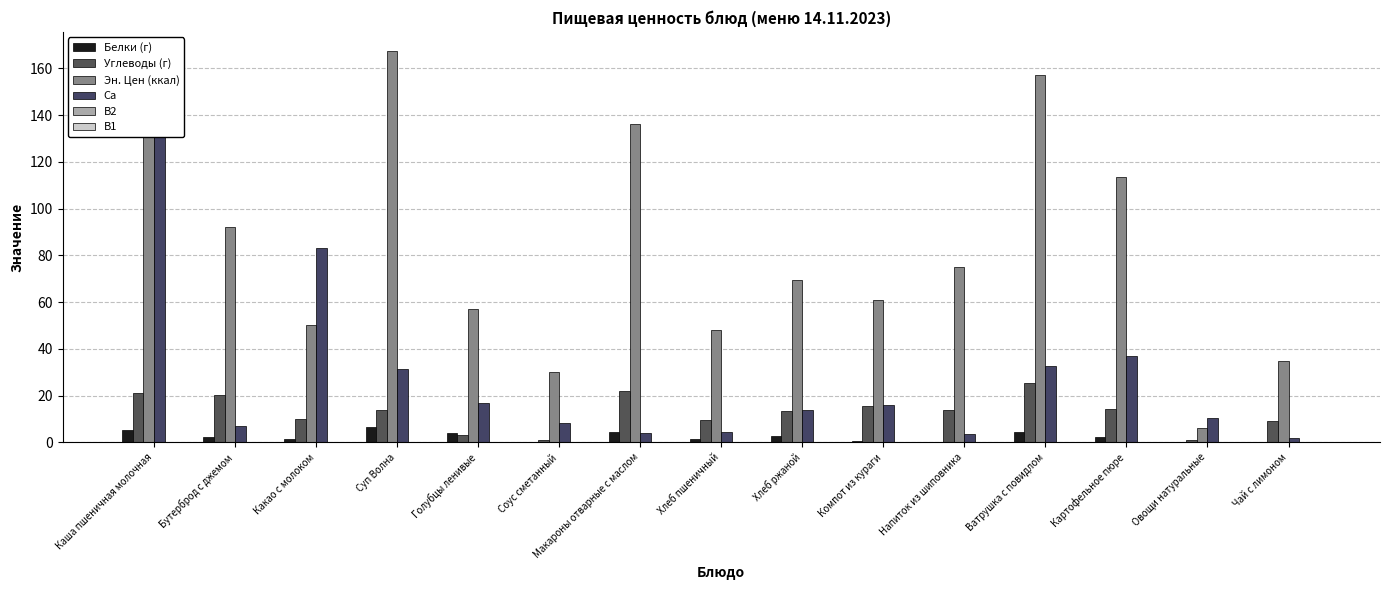

Reading left to right, transcribe all the data shown in this chart.

Белки (г): 5.3	2.3	1.2	6.5	4.1	0.3	4.5	1.6	2.6	0.5	0.2	4.5	2.4	0.4	0.0
Углеводы (г): 21.3	20.1	10.1	14.0	3.0	1.1	21.8	9.7	13.4	15.6	13.8	25.3	14.4	1.1	9.1
Эн. Цен (ккал): 159.8	92.0	50.0	167.2	56.9	30.0	136.0	48.0	69.6	60.9	75.0	157.1	113.6	6.3	35.0
Ca: 139.0	7.0	83.3	31.2	16.9	8.3	4.0	4.6	14.0	16.2	3.4	32.6	36.9	10.3	1.9
B2: 0.0	0.0	0.0	0.2	0.0	0.1	0.0	0.0	0.0	0.0	0.0	0.0	0.1	0.0	0.0
B1: 0.1	0.0	0.0	0.2	0.0	0.0	0.0	0.0	0.1	0.0	0.0	0.1	0.1	0.0	0.0